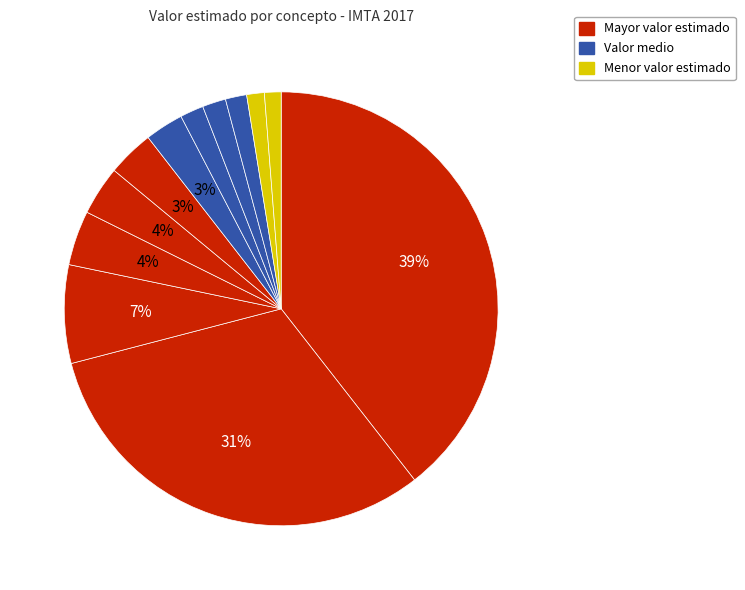

Count the number of slices in the pie.

12